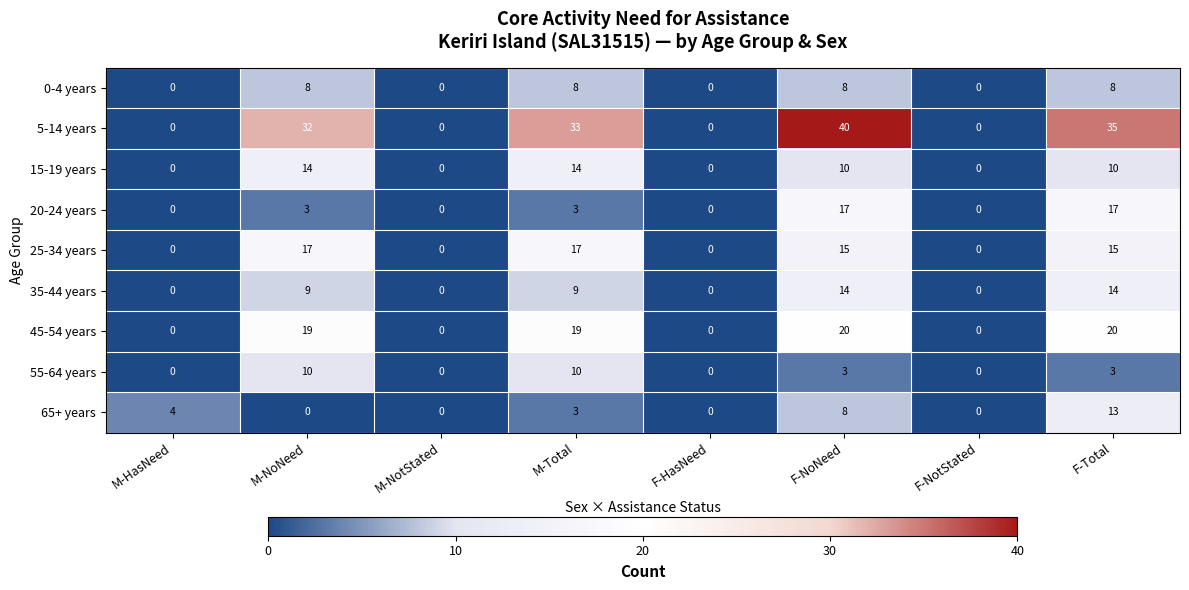

What is the difference between the highest and lowest values at M-HasNeed?

4